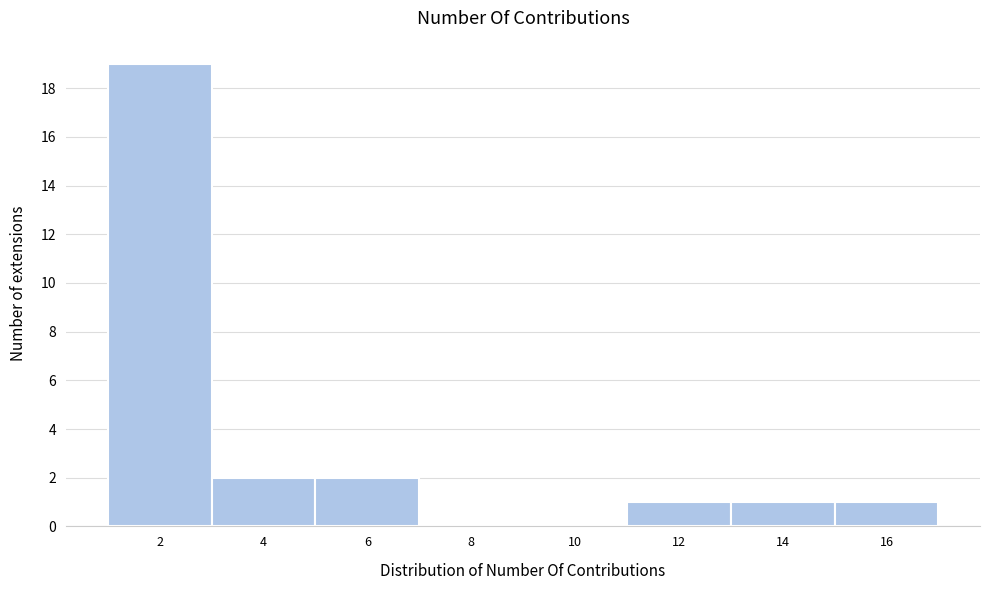

Reading left to right, list all the values displayed in this chart.

2=19	4=2	6=2	8=0	10=0	12=1	14=1	16=1